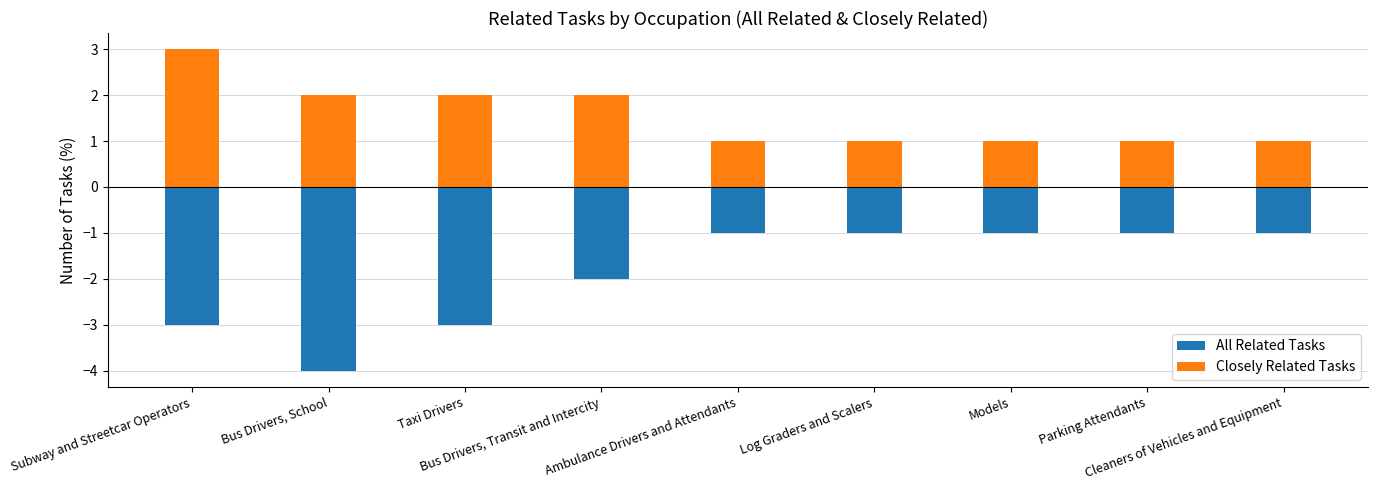

Reading right to left, what are all the values shown in this chart?

All Related Tasks: Cleaners of Vehicles and Equipment=-1	Parking Attendants=-1	Models=-1	Log Graders and Scalers=-1	Ambulance Drivers and Attendants=-1	Bus Drivers, Transit and Intercity=-2	Taxi Drivers=-3	Bus Drivers, School=-4	Subway and Streetcar Operators=-3
Closely Related Tasks: Cleaners of Vehicles and Equipment=1	Parking Attendants=1	Models=1	Log Graders and Scalers=1	Ambulance Drivers and Attendants=1	Bus Drivers, Transit and Intercity=2	Taxi Drivers=2	Bus Drivers, School=2	Subway and Streetcar Operators=3